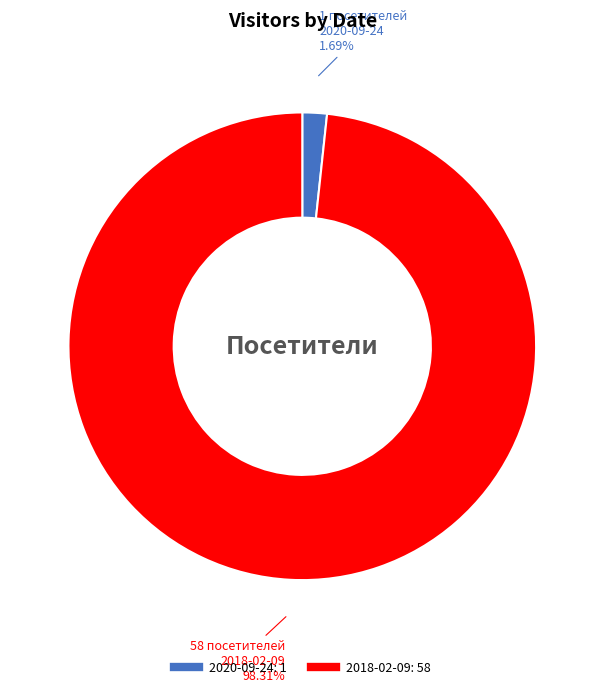

What percentage is the 2018-02-09 slice, to the nearest percent?

98%